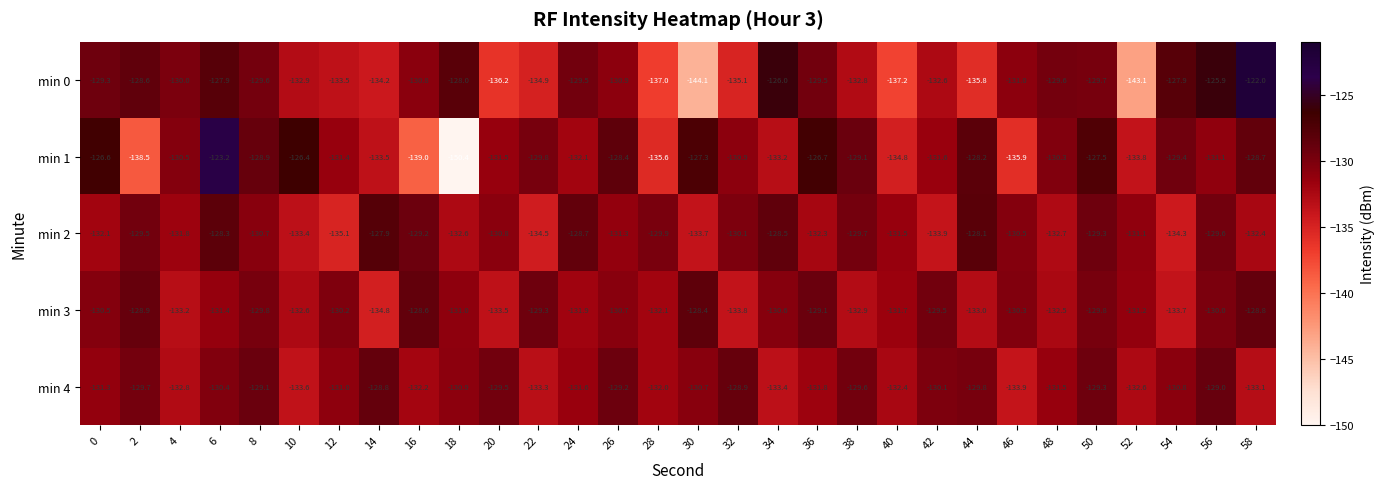

What is the sum of the min 1 values at 54 and 58?

-258.1